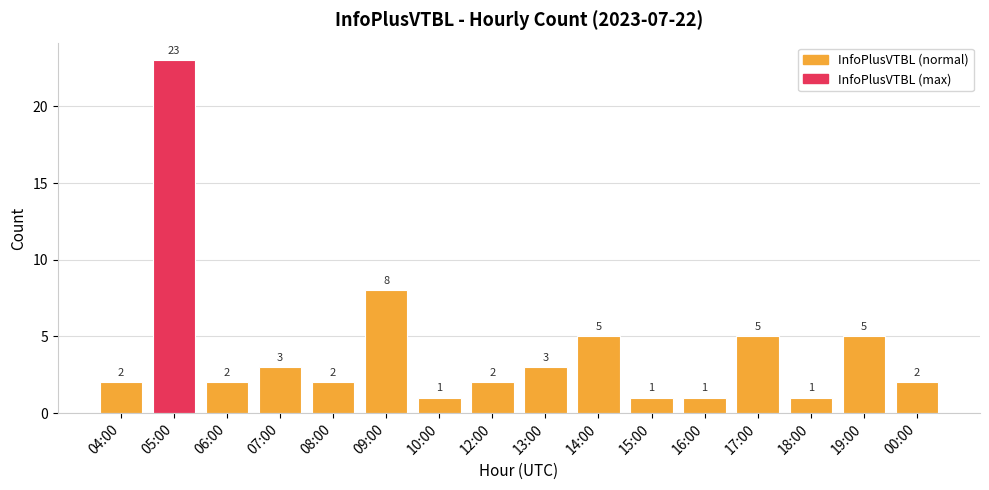

The value at 13:00 is 5. True or false?

False